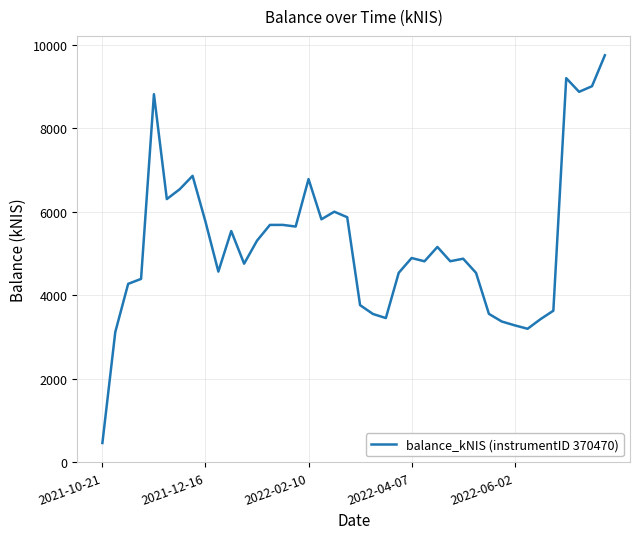

What is the minimum value shown in the chart?

454.3